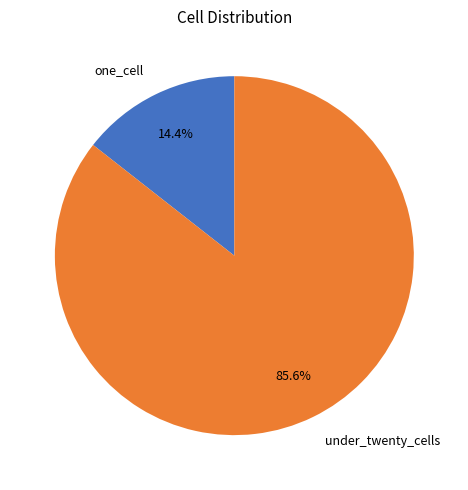

Is there any slice that represents more than half of the pie?

Yes